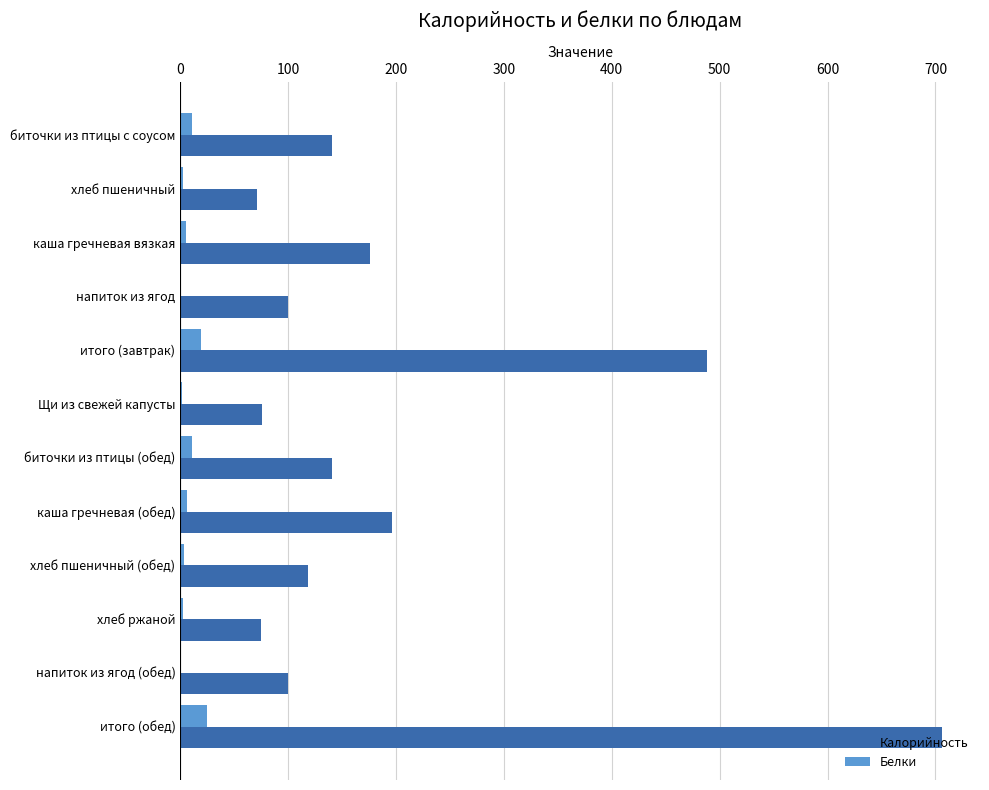

What are all the series names shown in the legend?

Калорийность, Белки